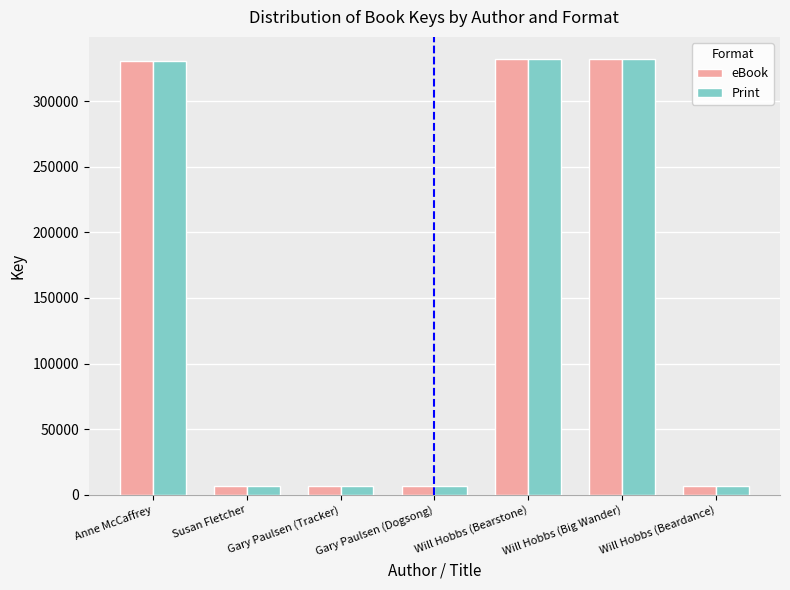

Is it true that Print equals 208982 at Anne McCaffrey?

False